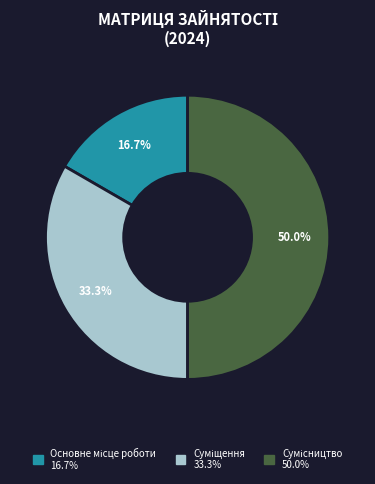

Between Основне місце роботи and Суміщення, which is larger?

Суміщення